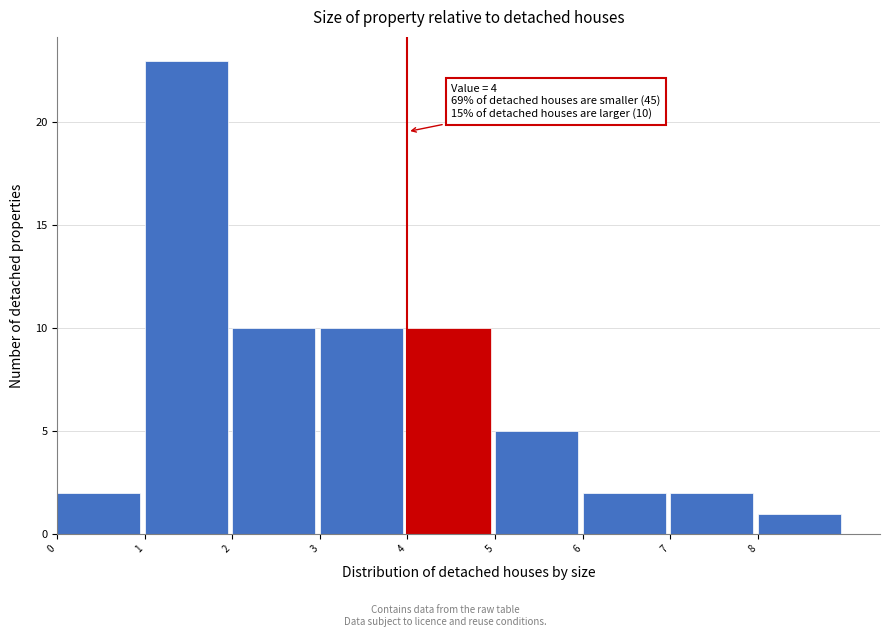

Over which range of the x-axis is the bar tallest?

1 to 2